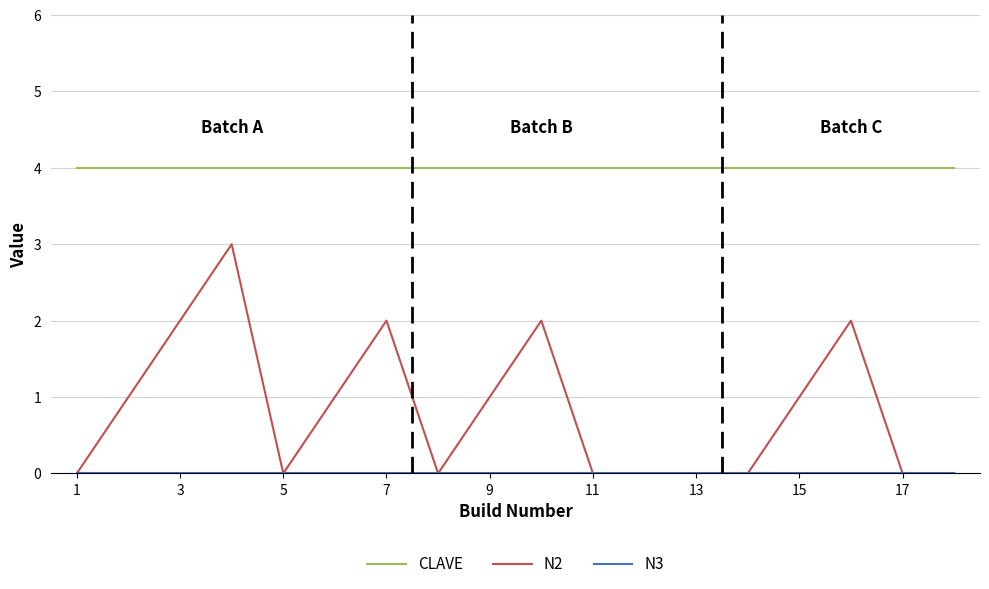

Which series has the largest total across all categories?

CLAVE